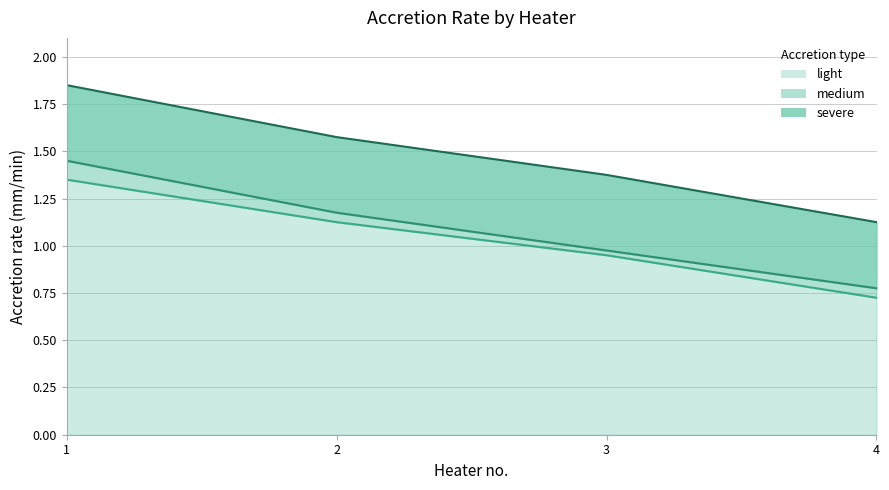

What are all the series names shown in the legend?

light, medium, severe